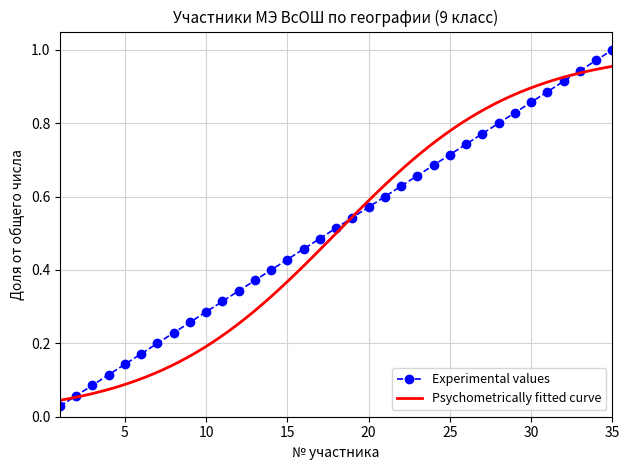

True or false: Experimental values has more than 0 interior local peaks.

False